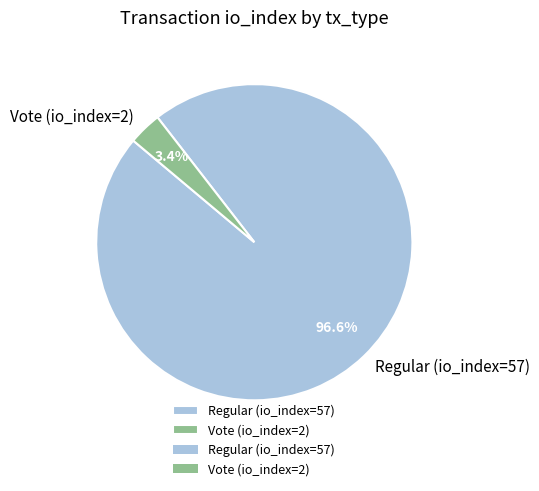

Which category has the biggest portion of the pie?

Regular (io_index=57)